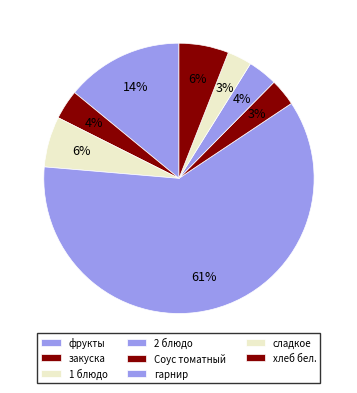

What is the total percentage of гарнир and 1 блюдо?

9.6%